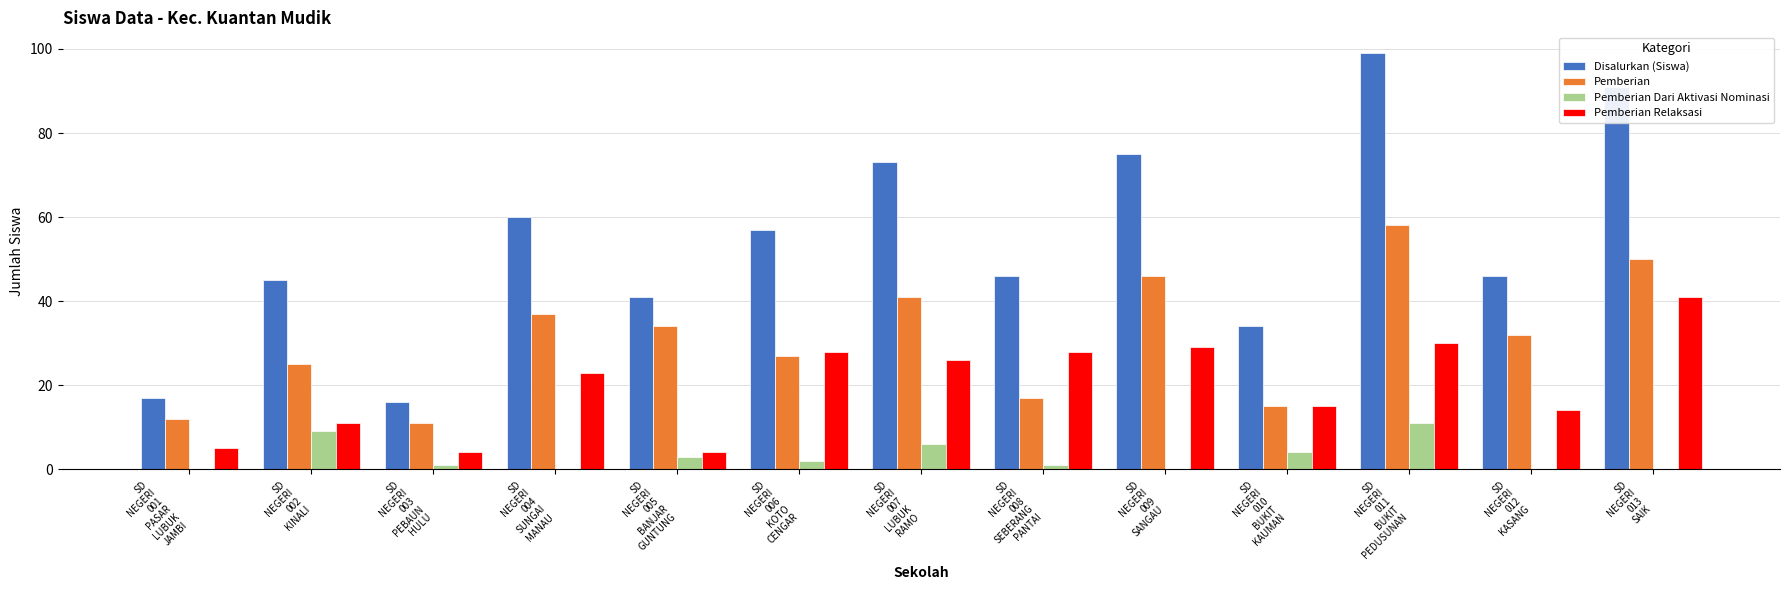

What is the greatest value displayed?

99